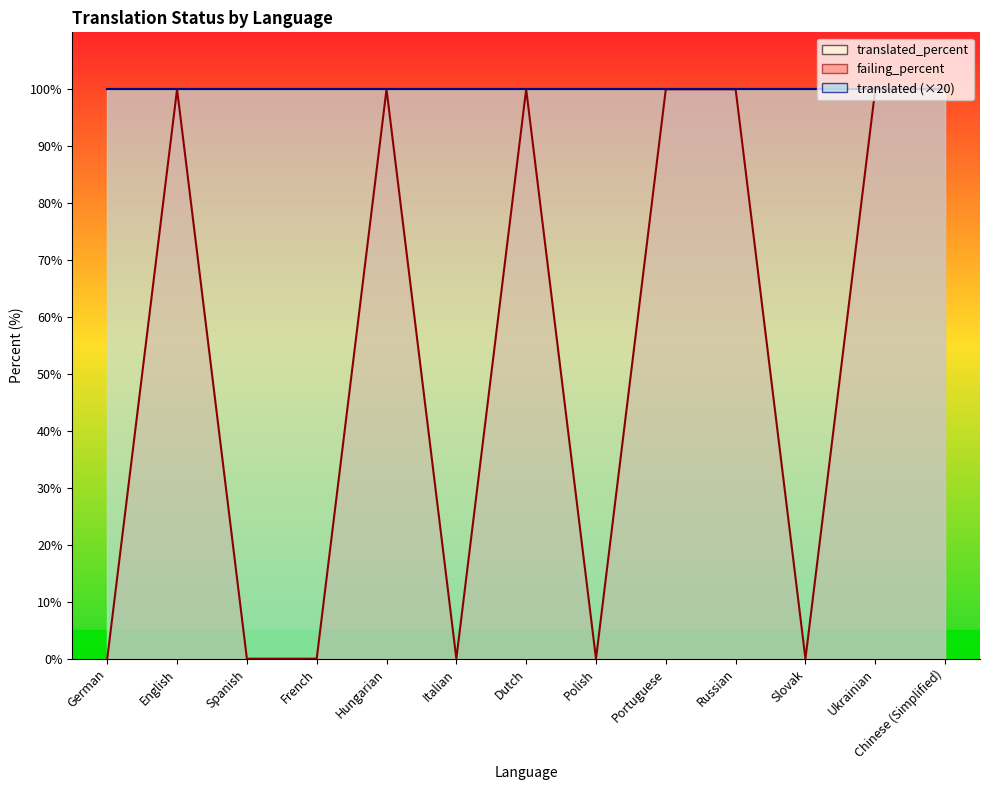

Is the value of translated at Hungarian greater than the value of translated_percent at French?

No